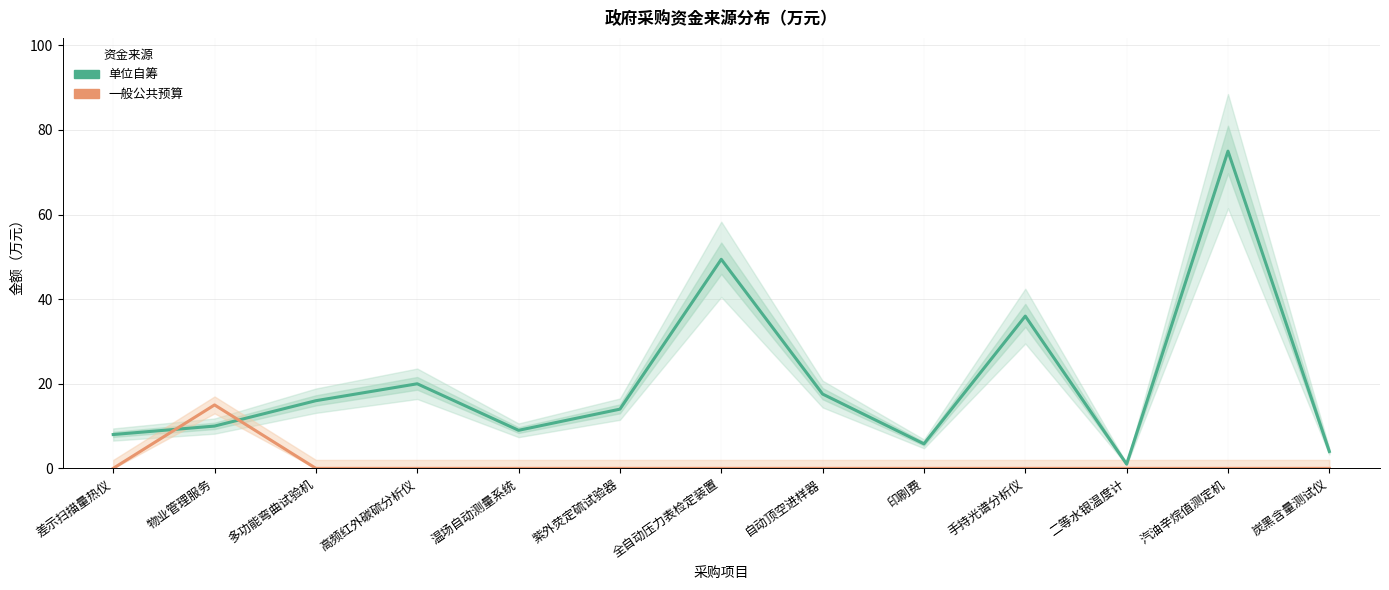

What is the difference between the maximum and minimum values in the 单位自筹 series?

74.0